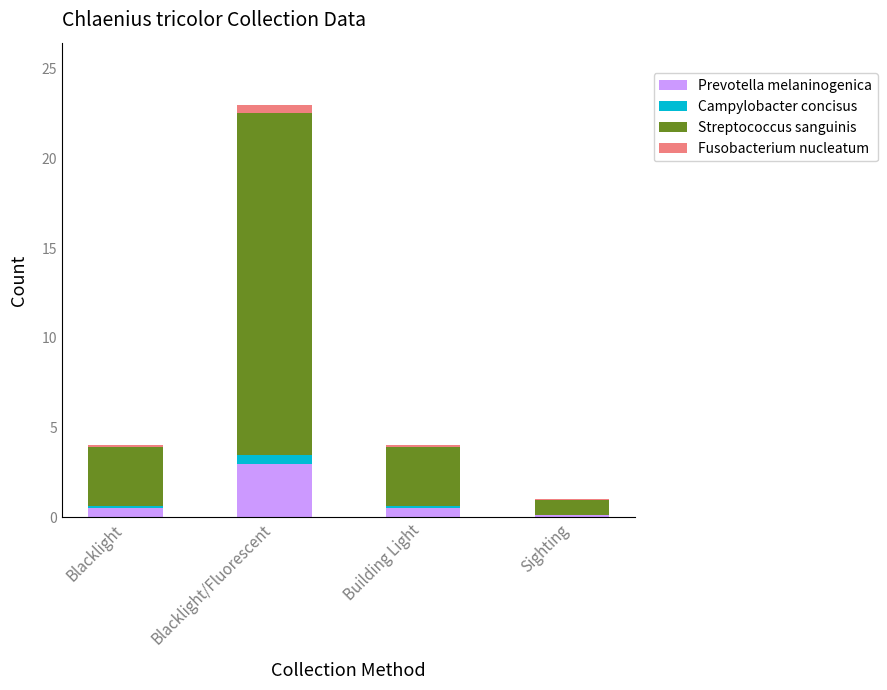

Are the bars grouped side by side (vs. stacked)?

No